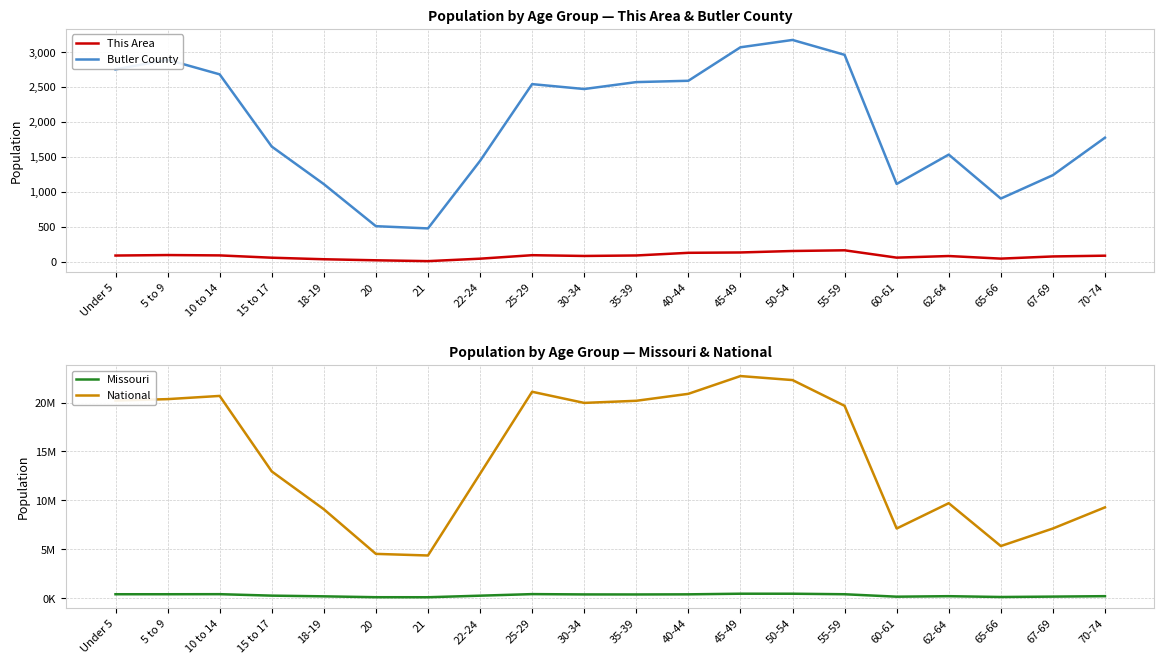

How many interior local valleys does the Butler County series have?

4